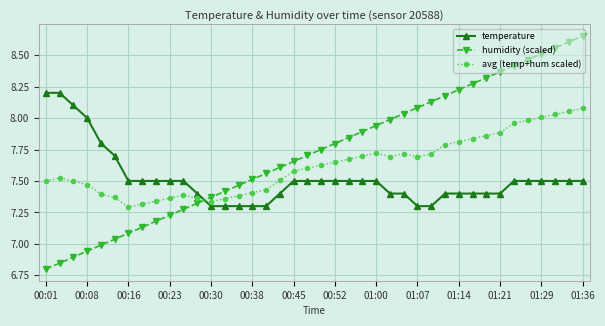

What is the sum of all avg (temp+hum scaled) values?

304.9